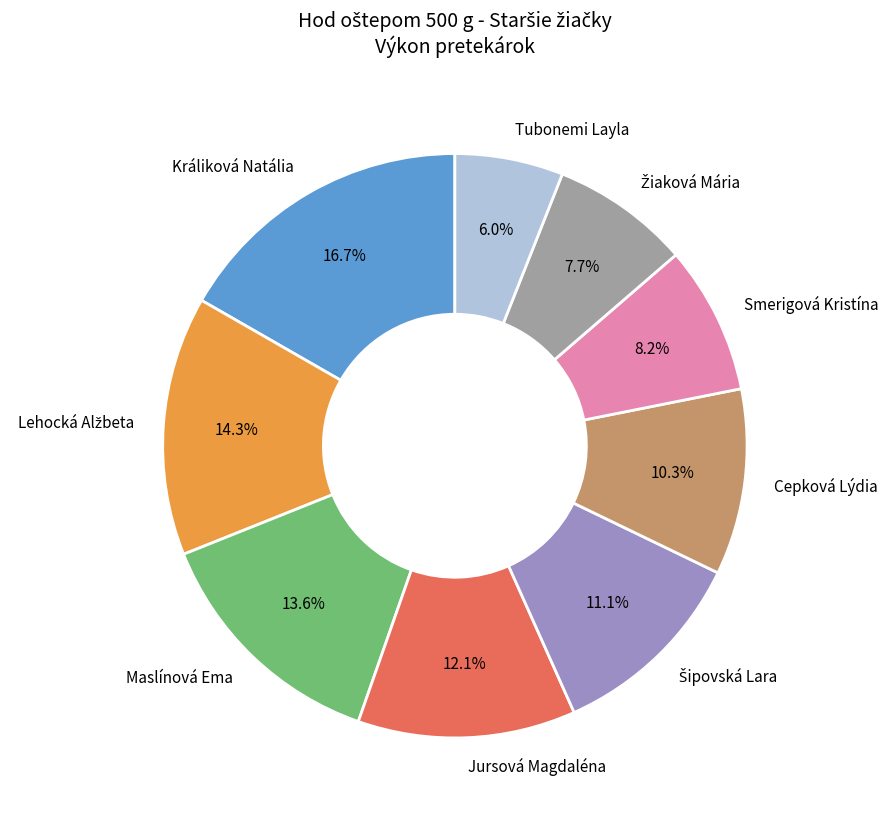

Which has a higher value, Jursová Magdaléna or Smerigová Kristína?

Jursová Magdaléna